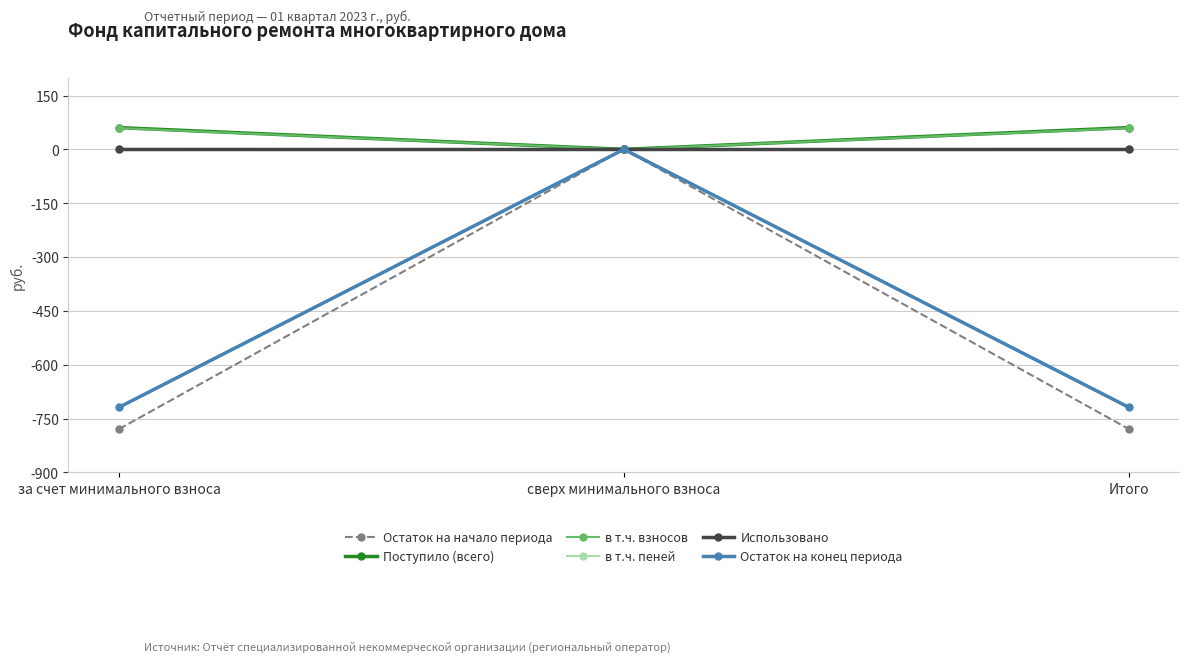

At which category is the sum across all series the highest?

сверх минимального взноса